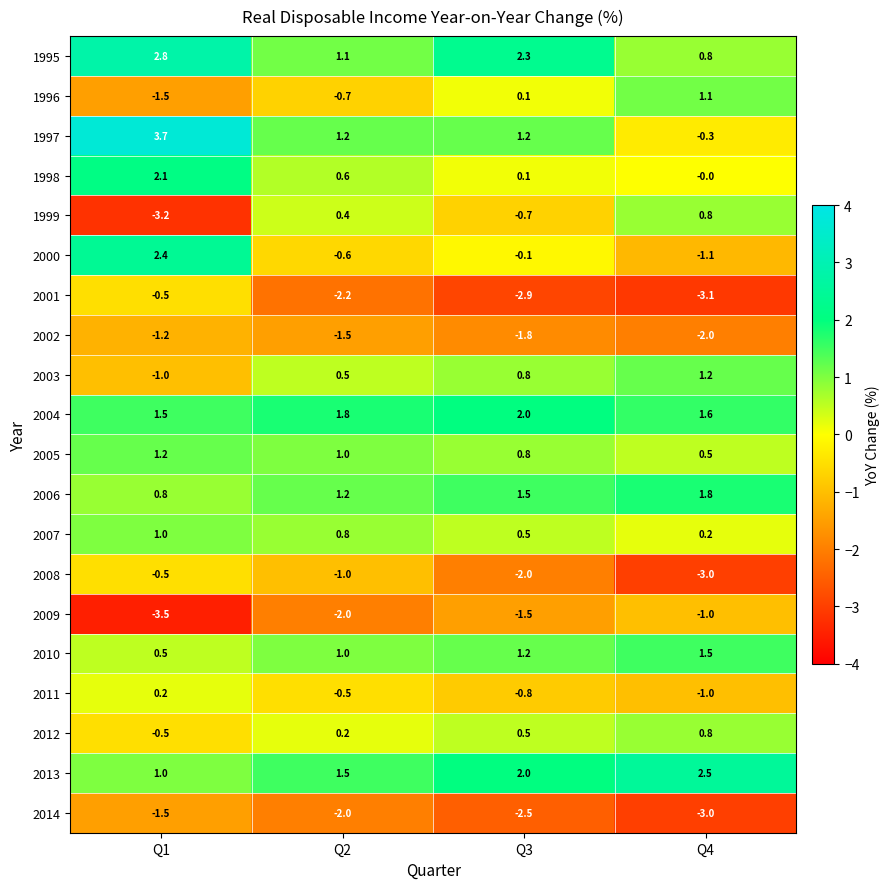

At which category is the sum across all series the highest?

Q1